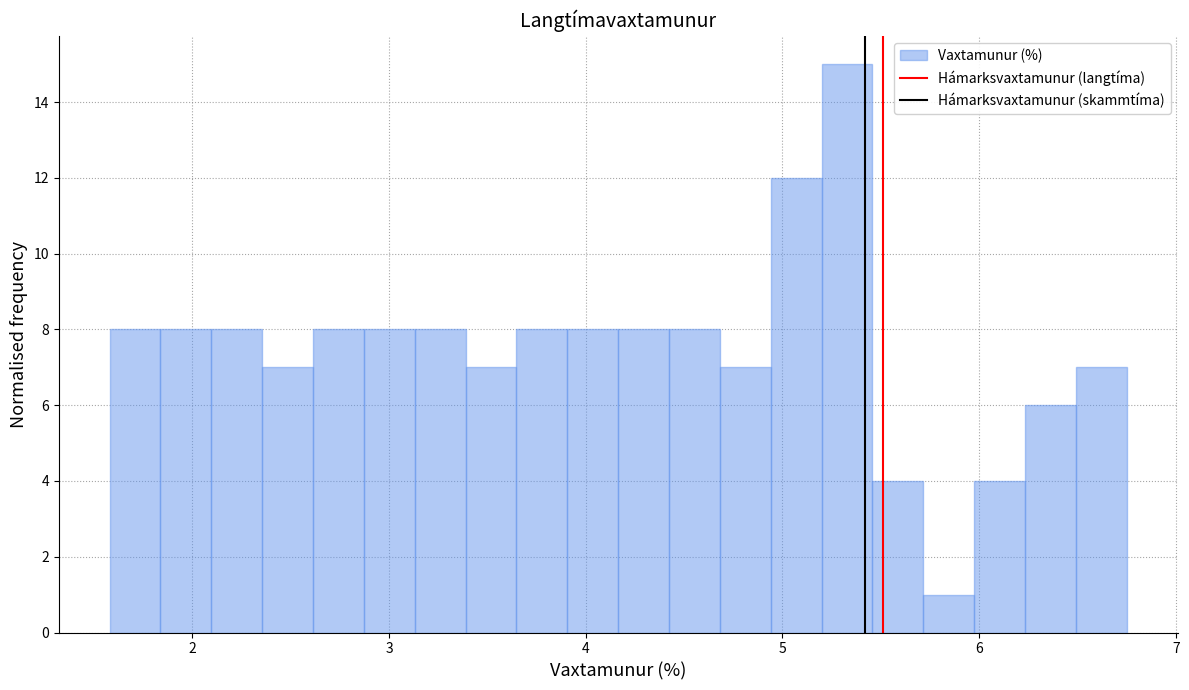

Around what value on the x-axis is the tallest bar? Give the approximate position of its centre, as read against the axis.

5.3